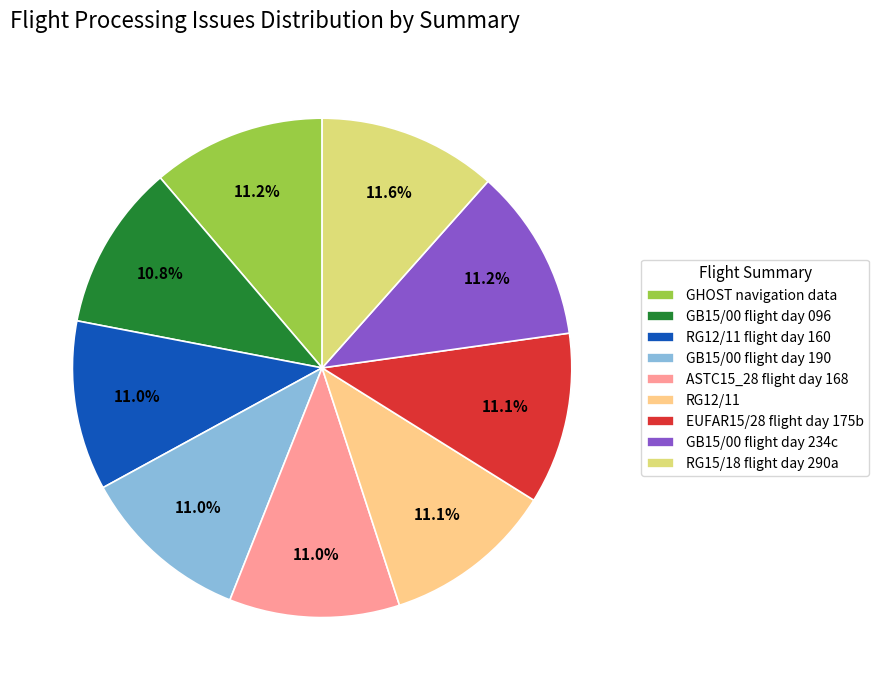

Does RG12/11 represent more than half of the total?

No